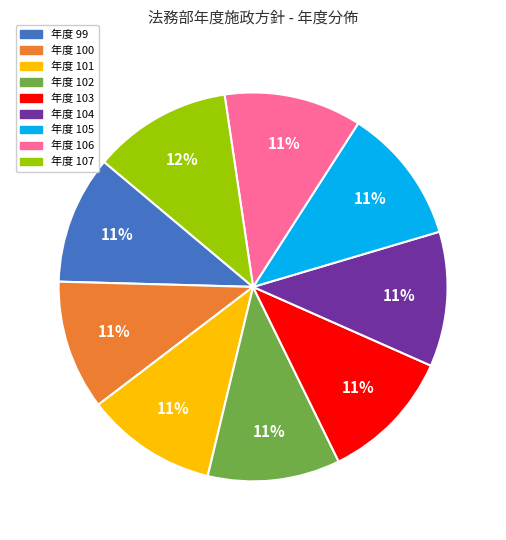

To the nearest percent, what is the average slice percentage?

11%